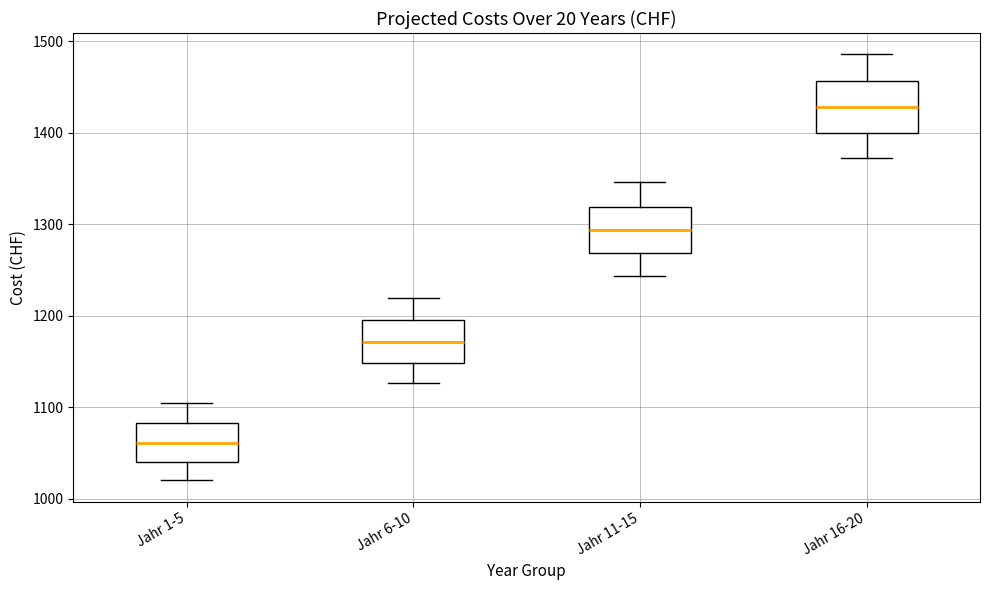

Reading left to right, transcribe this box plot: for each box, give where its median line is, the range the box spans, and where its two whiskers end, as read against the y-axis. The values are not printed on the chart, so give them approximately, as read against the axis.

Jahr 1-5: median 1060, box 1040 to 1080, whiskers 1020 to 1100
Jahr 6-10: median 1170, box 1150 to 1200, whiskers 1130 to 1220
Jahr 11-15: median 1290, box 1270 to 1320, whiskers 1240 to 1350
Jahr 16-20: median 1430, box 1400 to 1460, whiskers 1370 to 1490